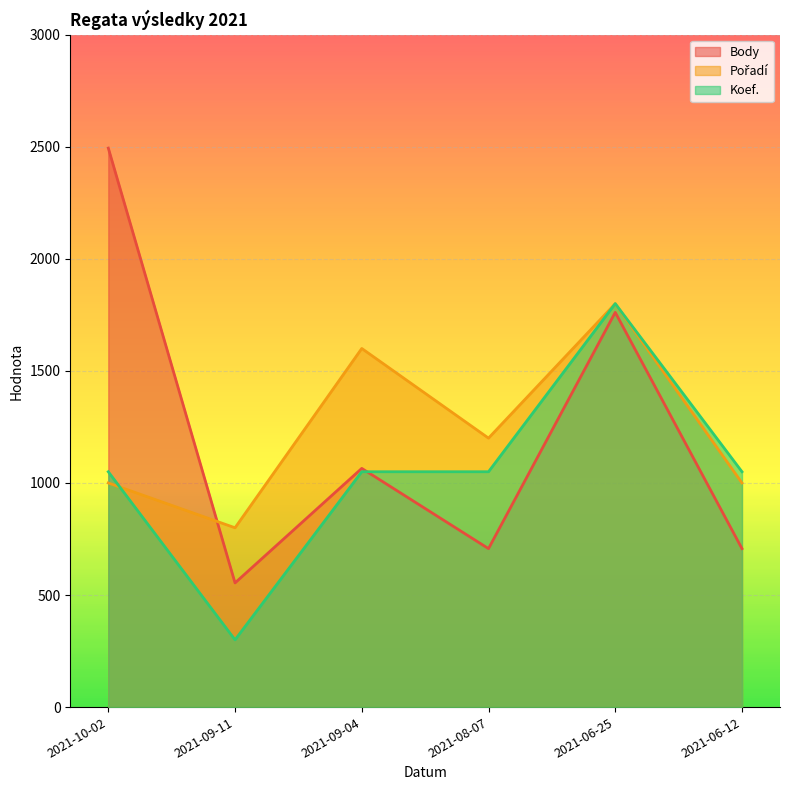

The Koef. series shows 3068 at 2021-06-25. True or false?

False